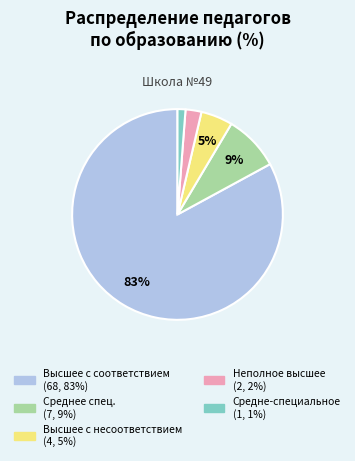

Rank the categories by value from highest to lowest.

Высшее с соответствием, Среднее спец., Высшее с несоответствием, Неполное высшее, Средне-специальное